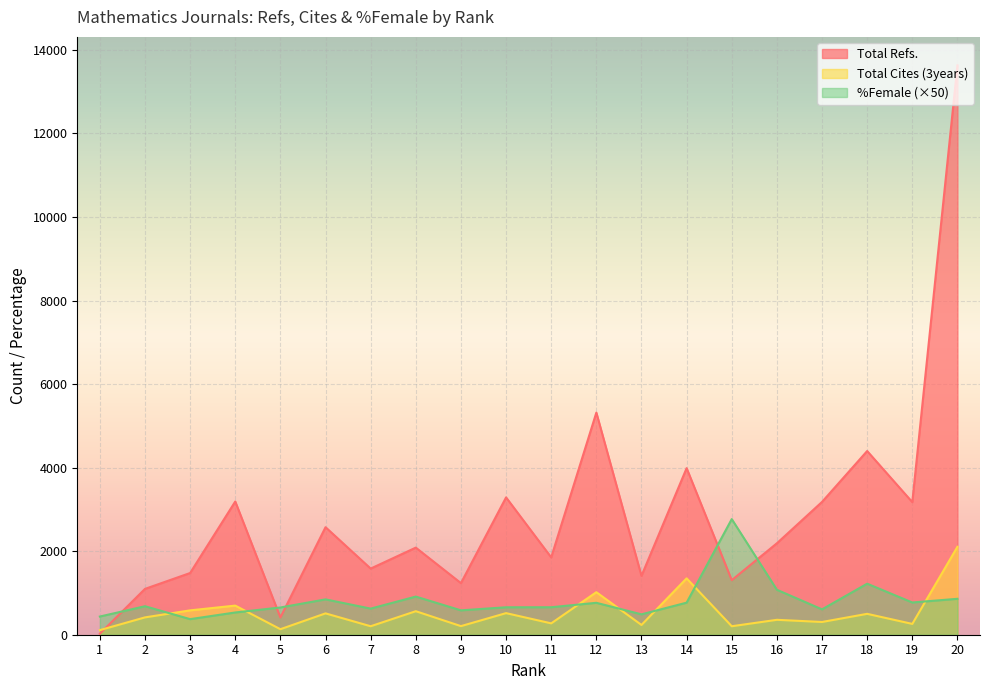

What are all the series names shown in the legend?

Total Refs., Total Cites (3years), %Female (×50)